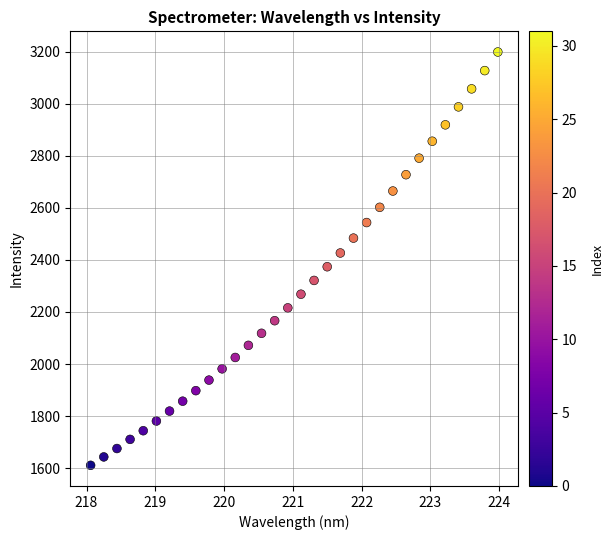

What is the range of Y values (max minus min)?

1587.2